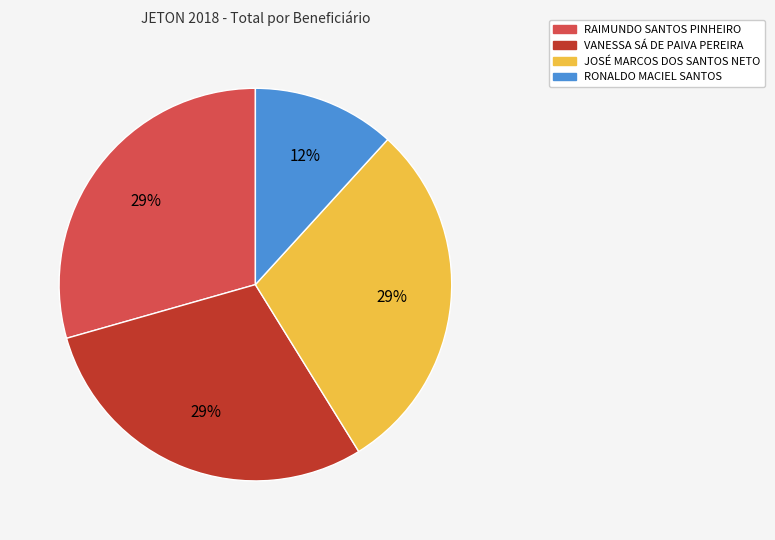

To the nearest percent, what is the combined percentage of JOSÉ MARCOS DOS SANTOS NETO and RONALDO MACIEL SANTOS?

41%